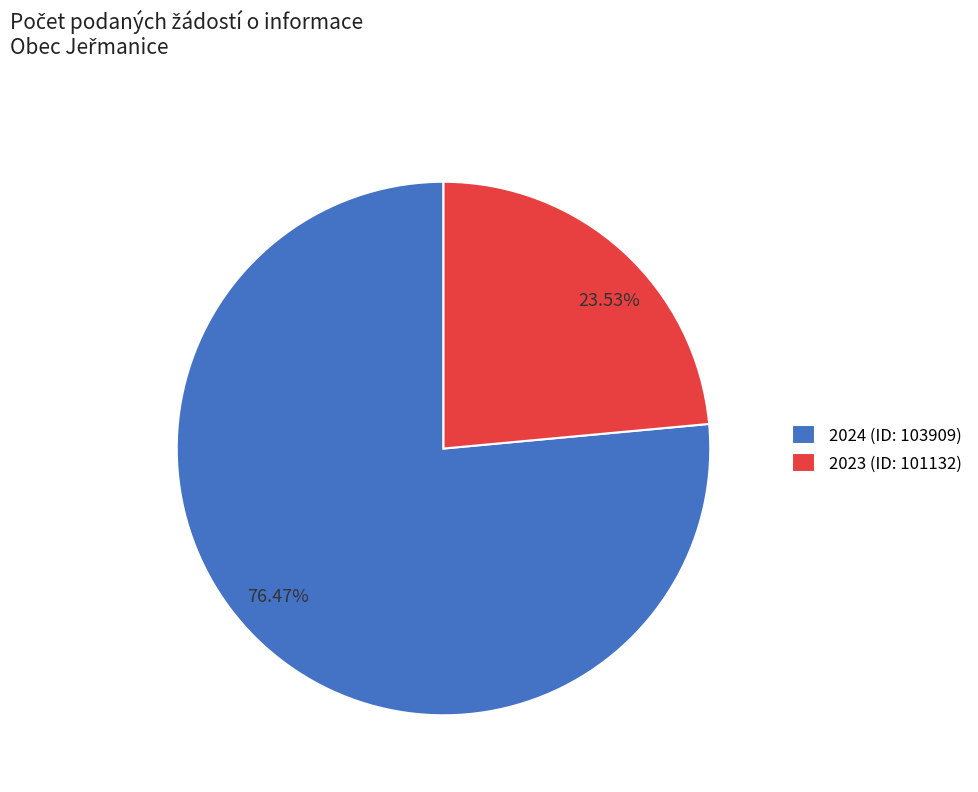

Which category has the smallest portion of the pie?

2023 (ID: 101132)